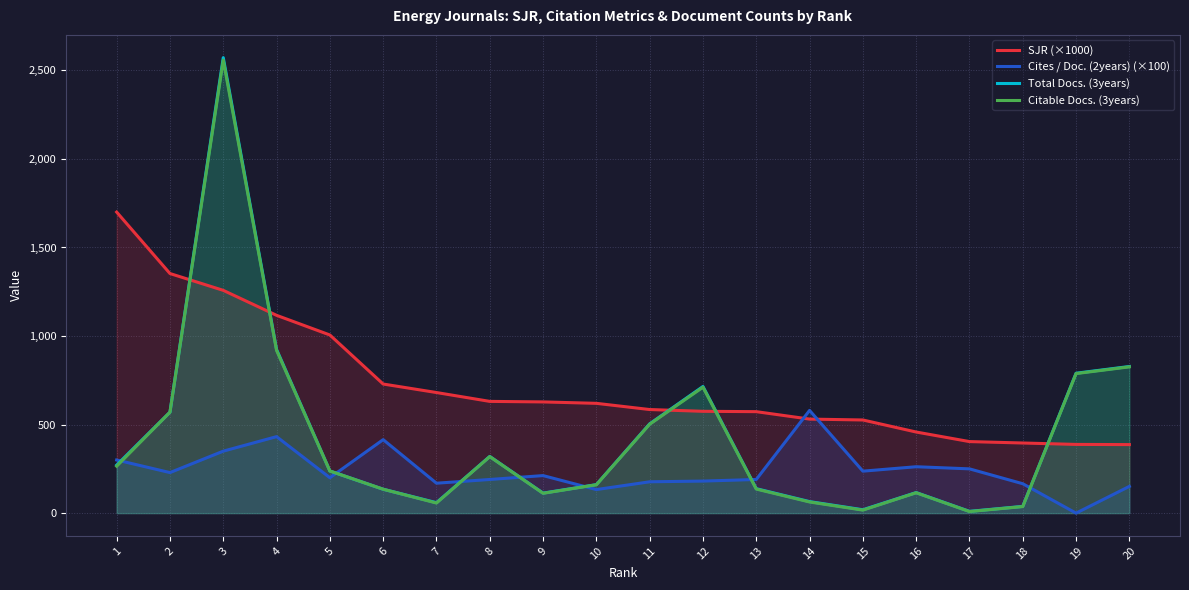

Where does the Cites / Doc. (2years) (×100) series first go above 212?

1